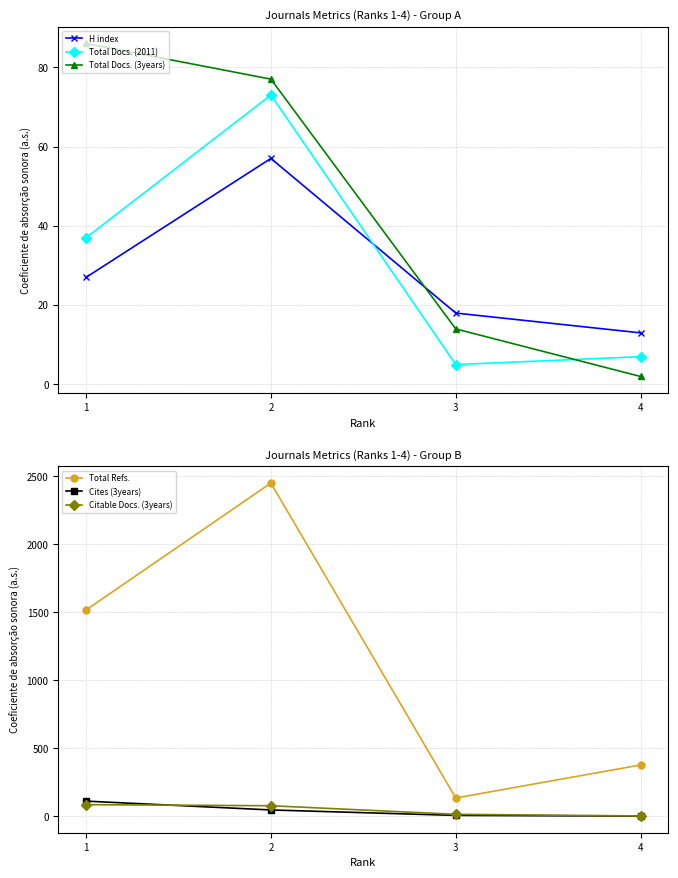

After their last crossing, which series has the higher values: Total Docs. (2011) or Citable Docs. (3years)?

Total Docs. (2011)